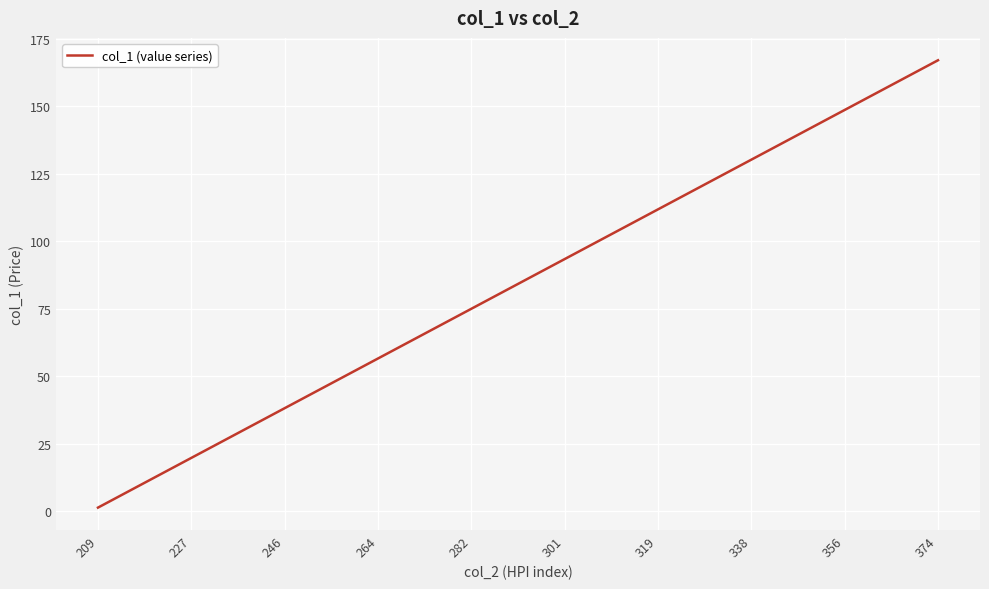

What is the greatest value displayed?

167.0